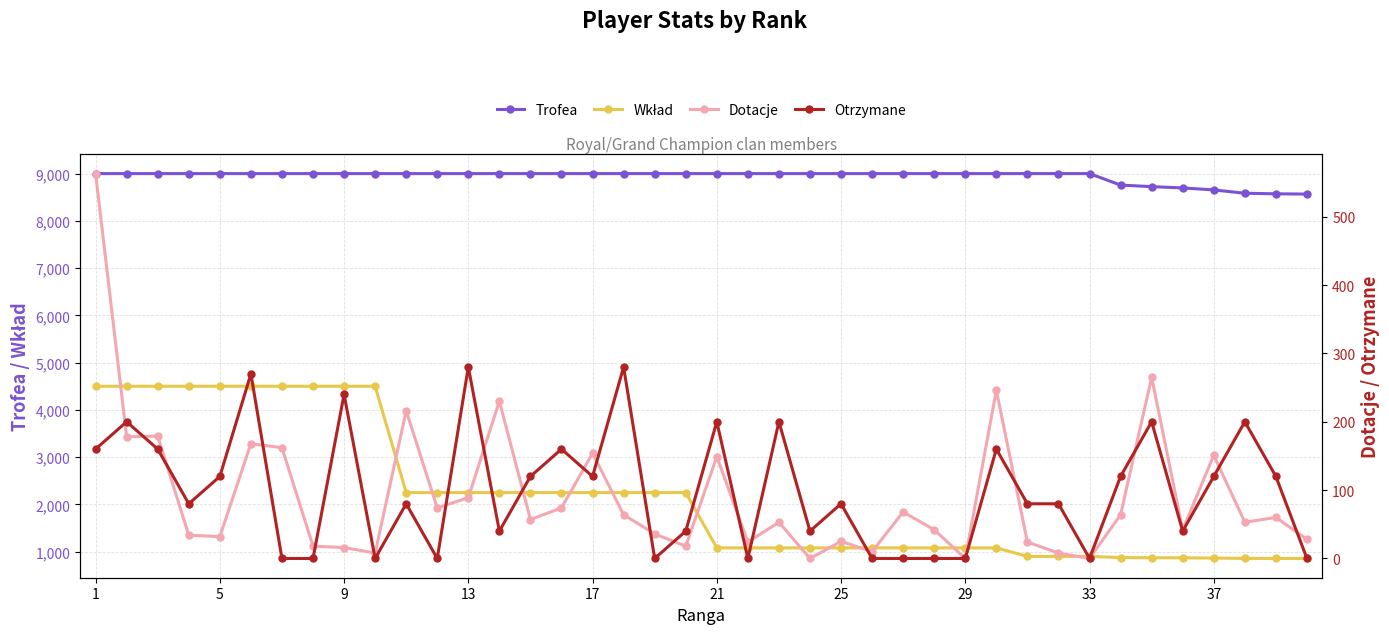

The value of Trofea at 17 is 13323. True or false?

False